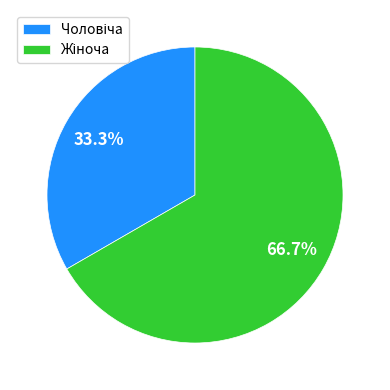

Does any single category account for the majority?

Yes